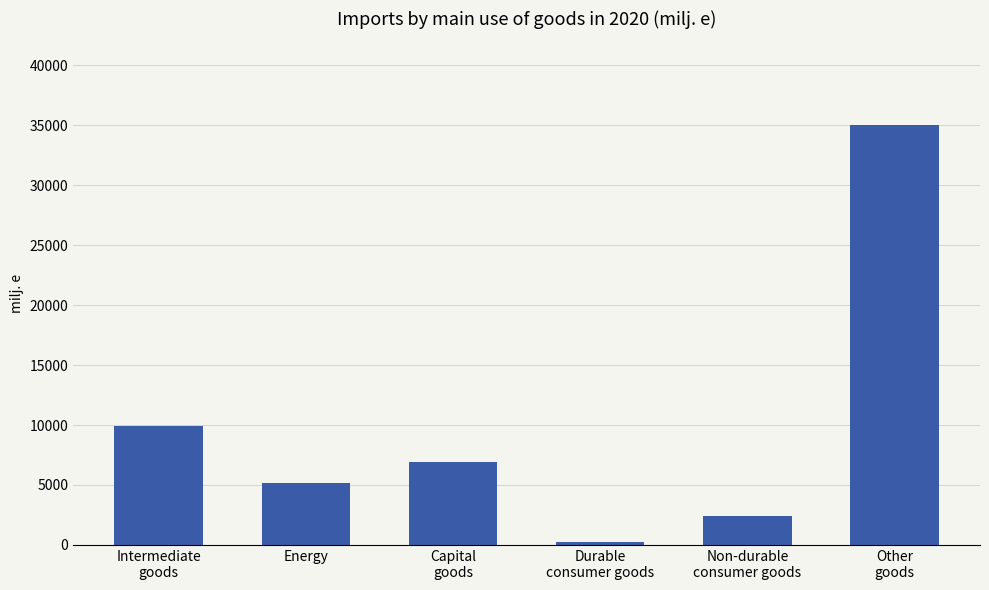

Count the number of values greater than 6909.

3